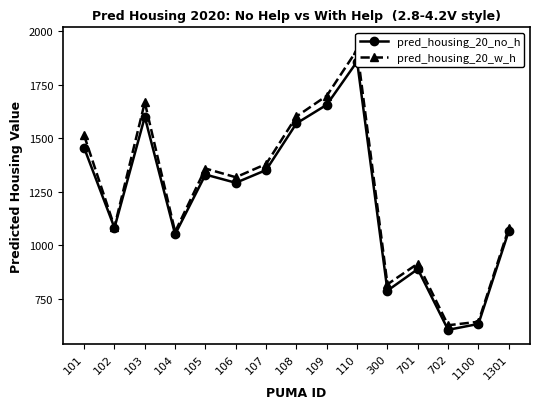

Is it true that pred_housing_20_no_h equals 1858.5 at 110?

True